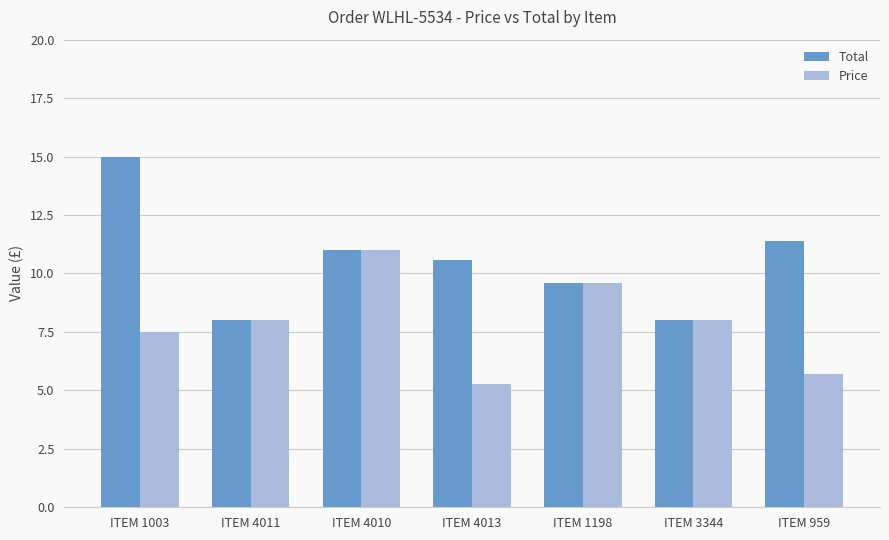

Rank the series by their maximum value, from highest to lowest.

Total, Price